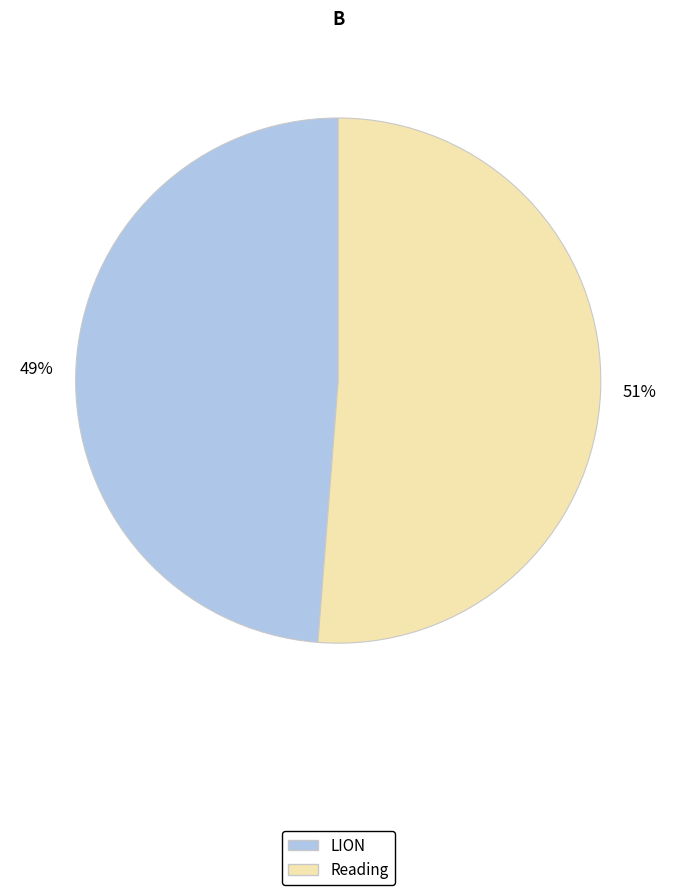

Is there any slice that represents more than half of the pie?

Yes